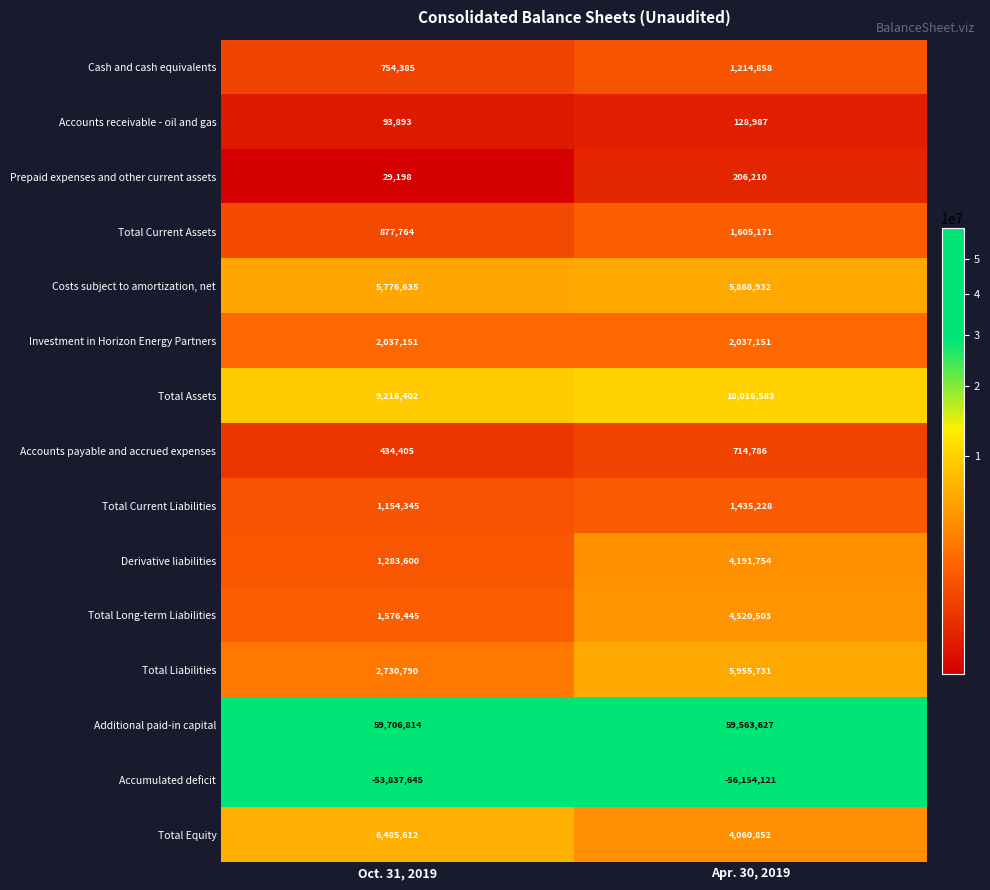

At how many categories does at least one series exceed 35537186?

2